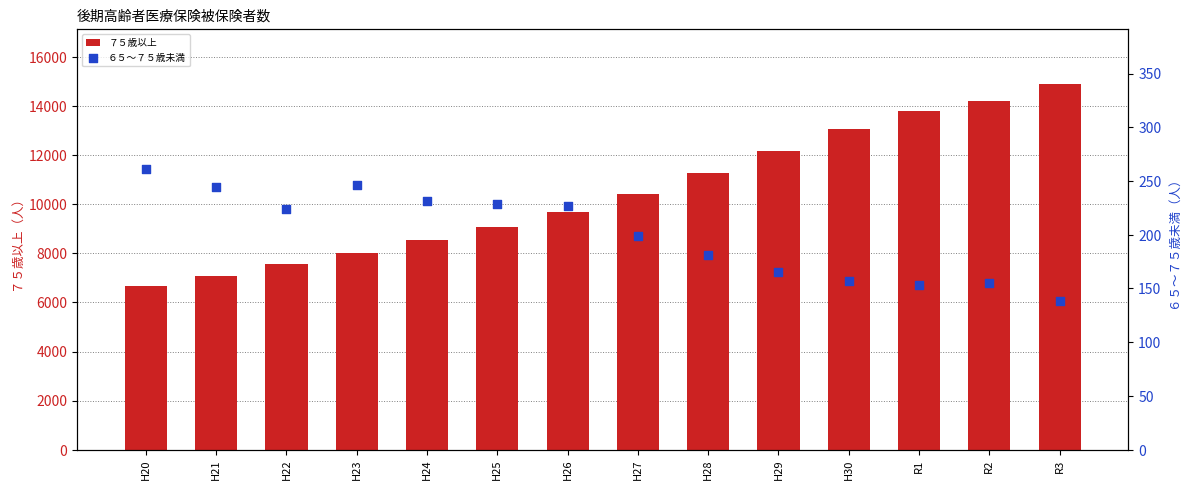

What are all the series names shown in the legend?

７５歳以上, ６５～７５歳未満